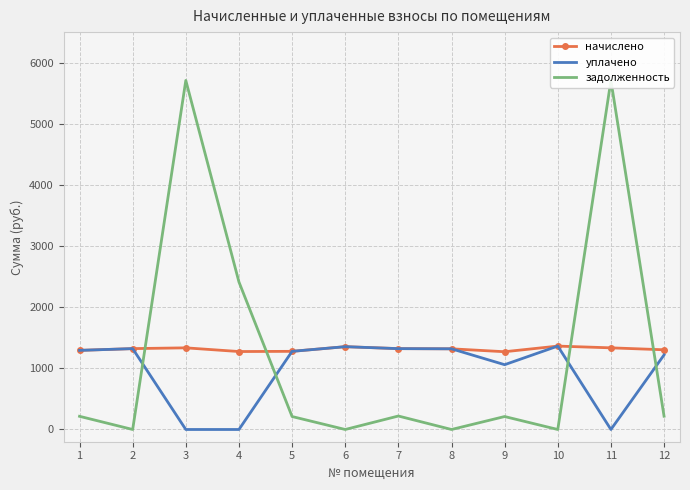

Is the value of начислено at 5 greater than the value of уплачено at 10?

No